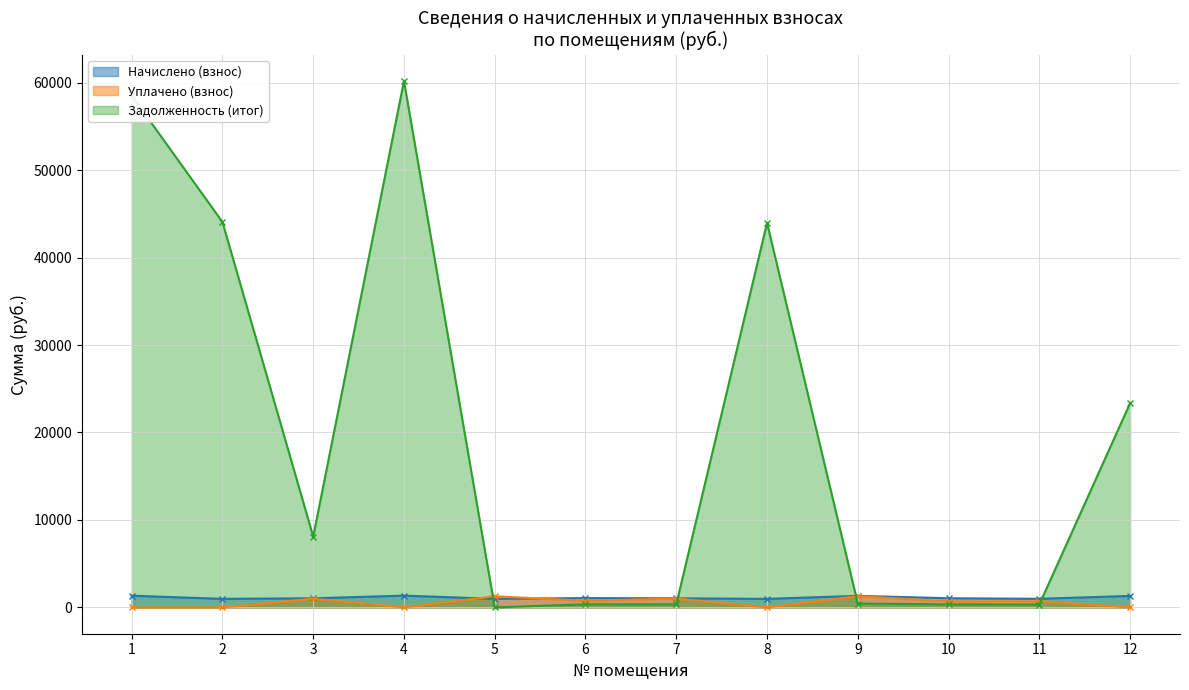

What is the sum of the Задолженность (итог) values at 10 and 8?

44315.8